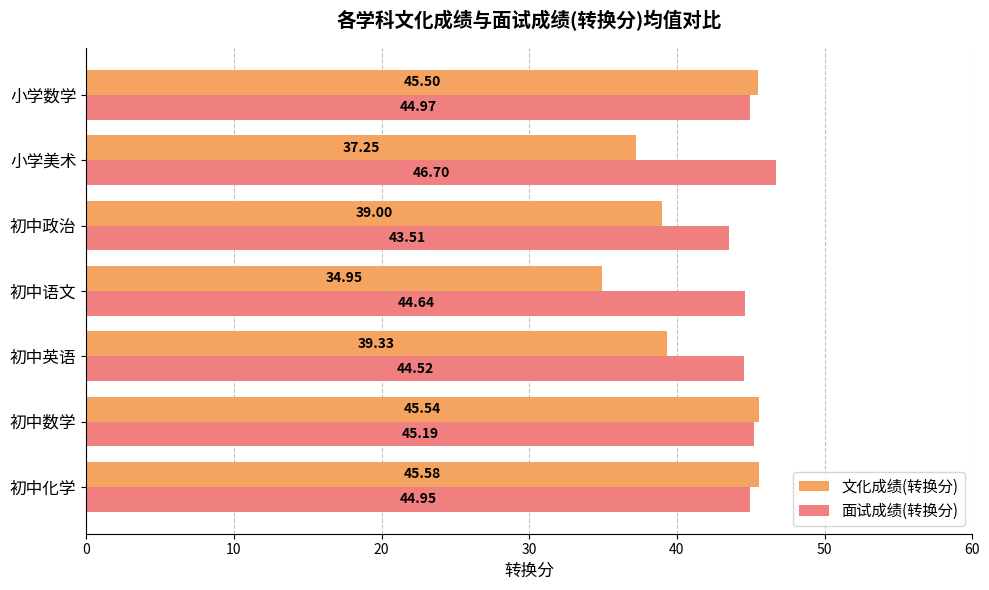

How many categories are shown in the chart?

7